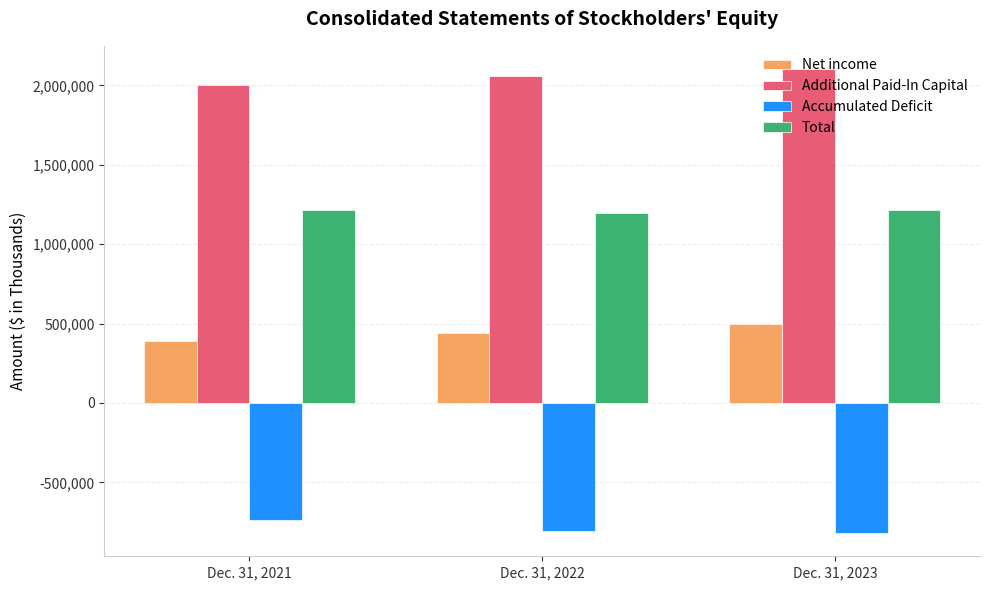

What is the spread (max minus min) of values at Dec. 31, 2023?

2922517